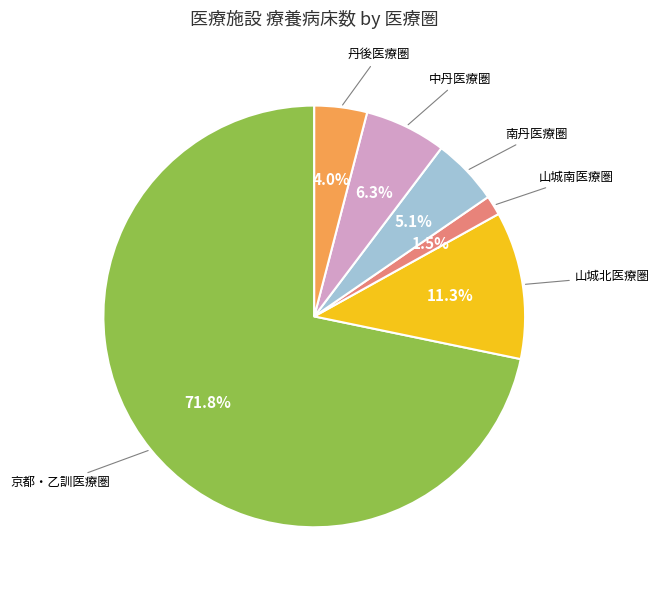

Combined, what portion of the pie is 中丹医療圏 and 丹後医療圏?

10.3%